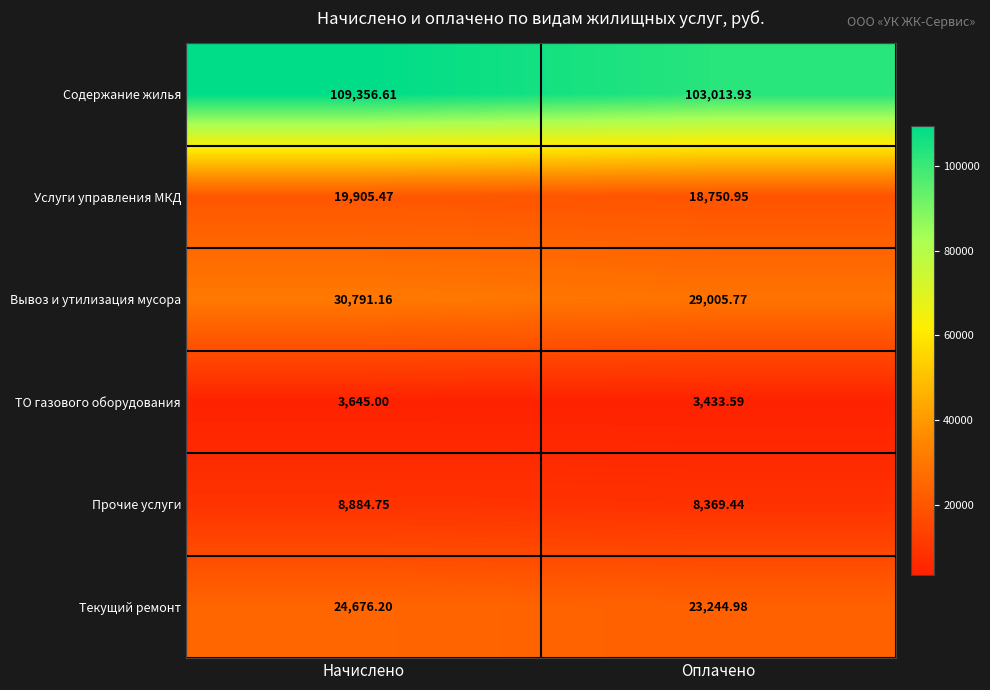

Where does the Текущий ремонт series first go above 24676?

Начислено